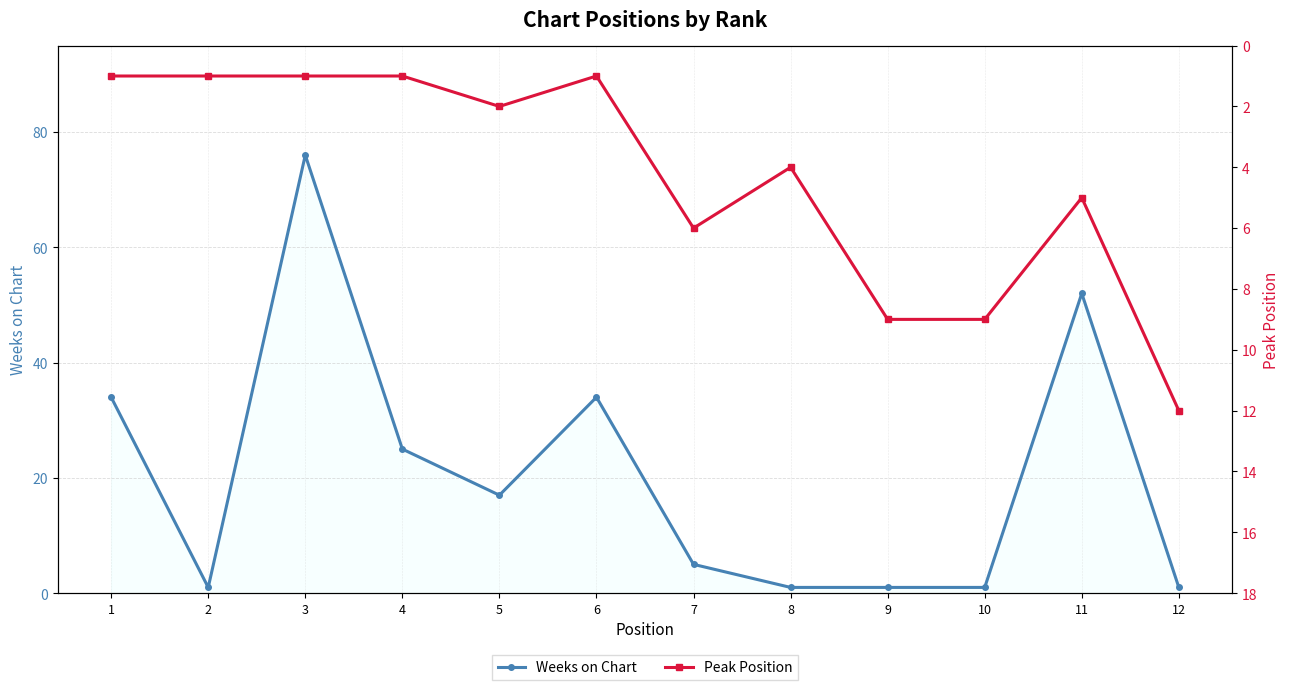

Count the number of categories in the chart.

12